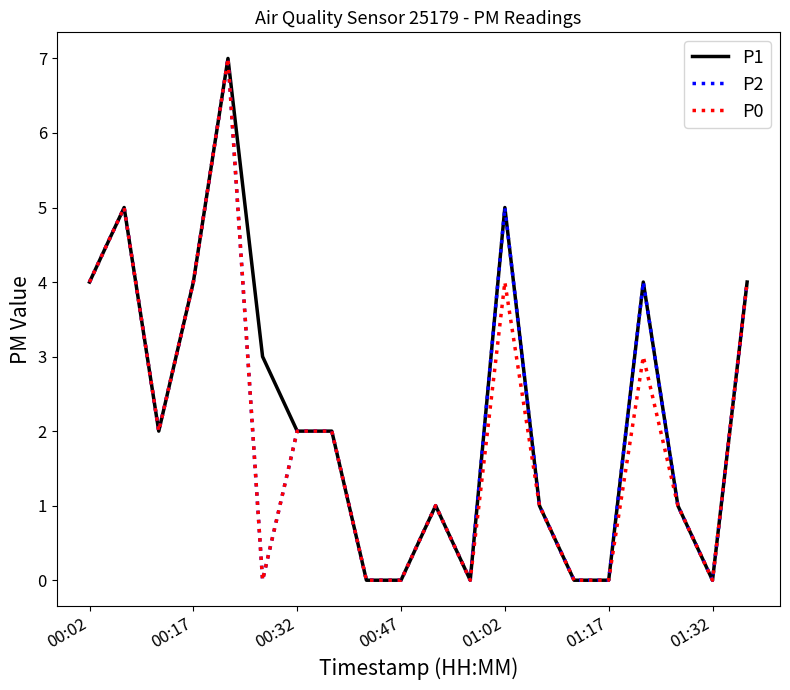

Reading left to right, transcribe all the data shown in this chart.

P1: 4	5	2	4	7	3	2	2	0	0	1	0	5	1	0	0	4	1	0	4
P2: 4	5	2	4	7	0	2	2	0	0	1	0	5	1	0	0	4	1	0	4
P0: 4	5	2	4	7	0	2	2	0	0	1	0	4	1	0	0	3	1	0	4